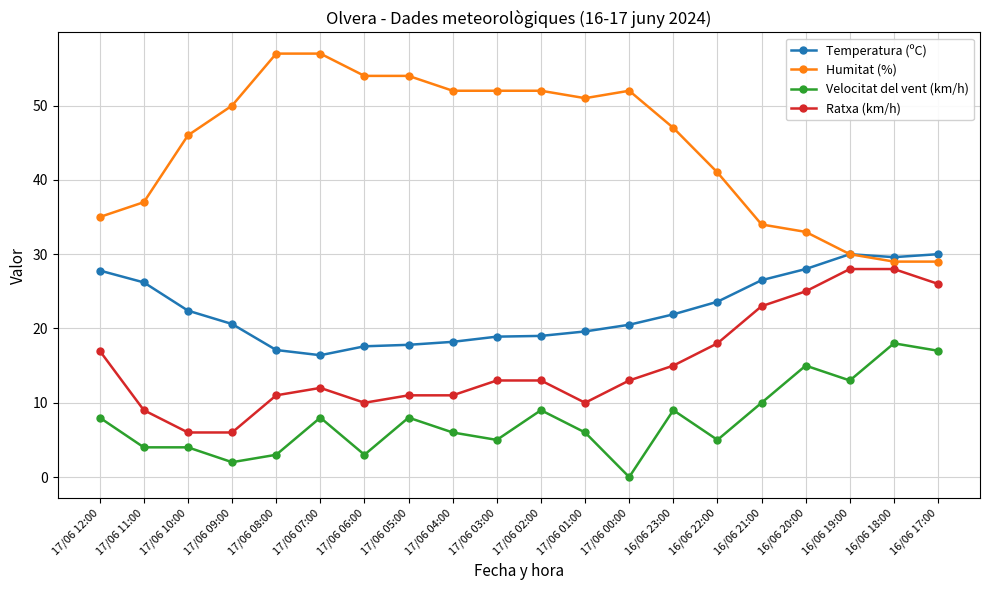

True or false: Velocitat del vent (km/h) has more than 2 points higher than both neighbors.

True